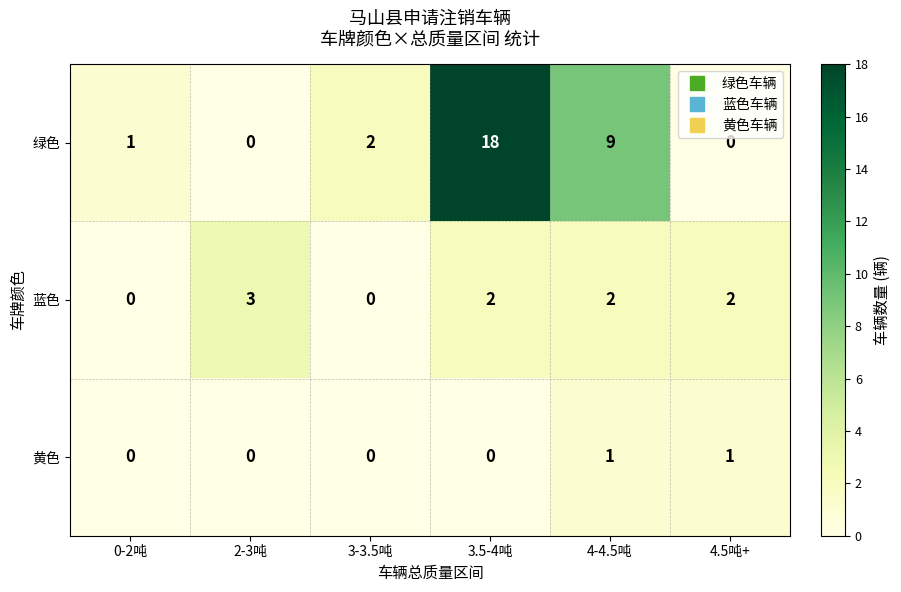

How many values in 蓝色 are above zero?

4